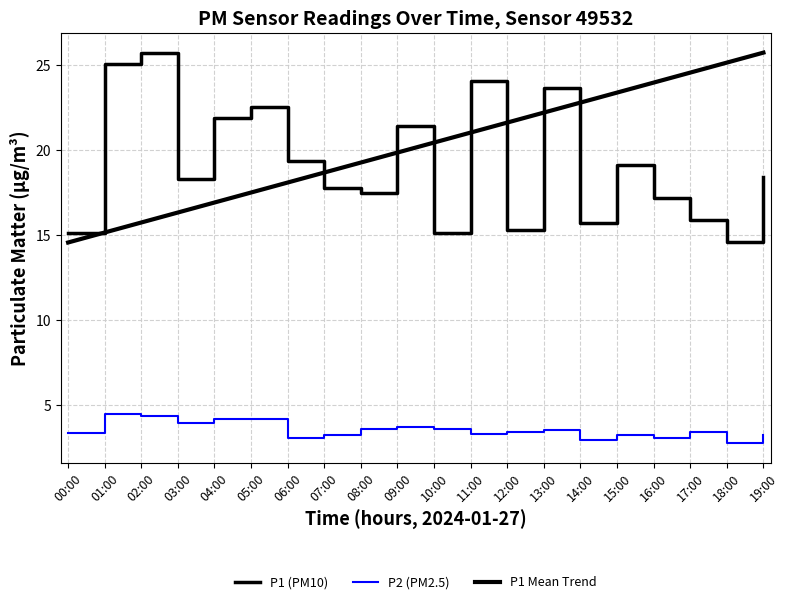

Is this an area chart (filled region under the line)?

No